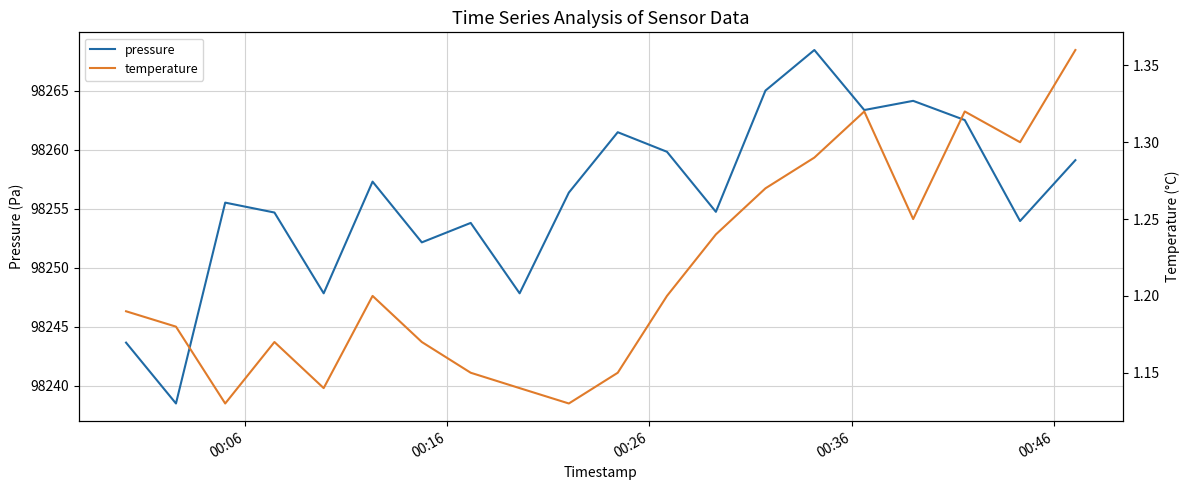

The temperature series shows 0.3 at 00:36. True or false?

False